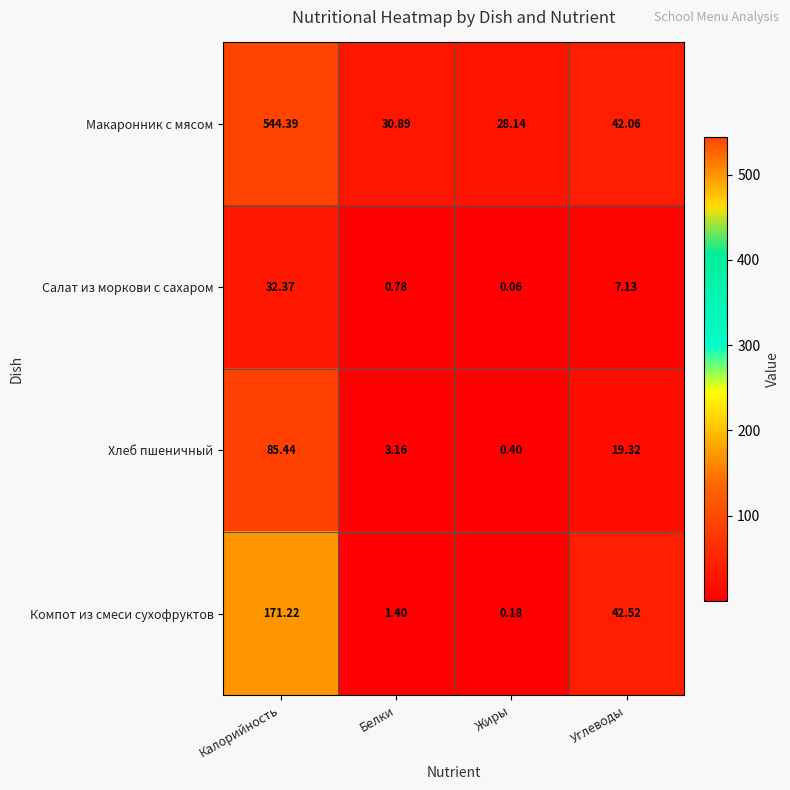

Is the value of Макаронник с мясом at Белки greater than the value of Компот из смеси сухофруктов at Углеводы?

No